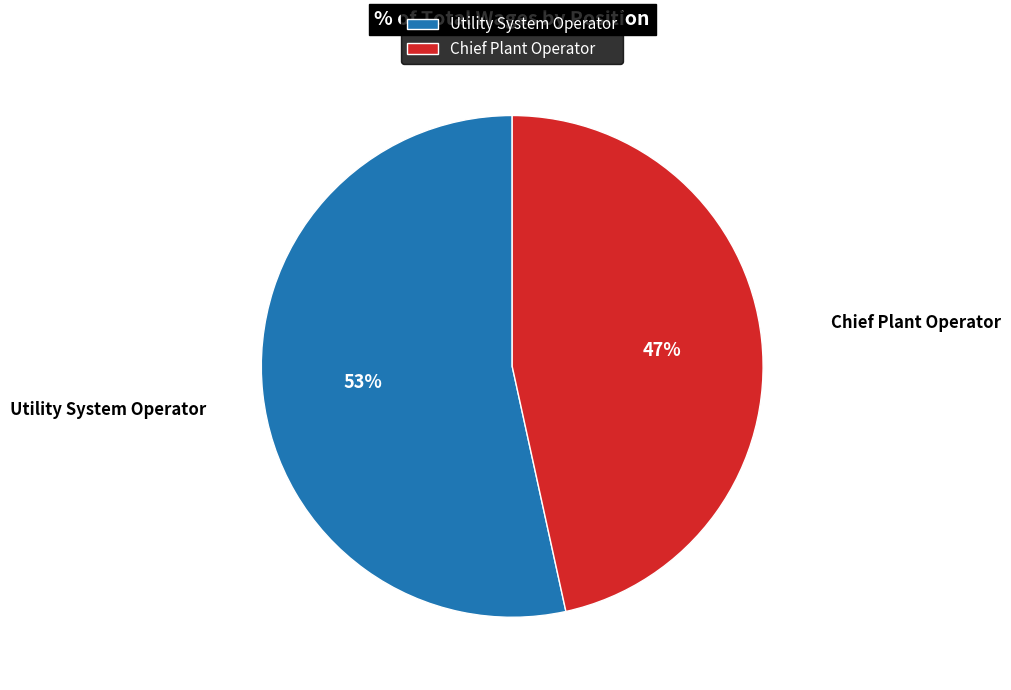

Which category accounts for the majority?

Utility System Operator